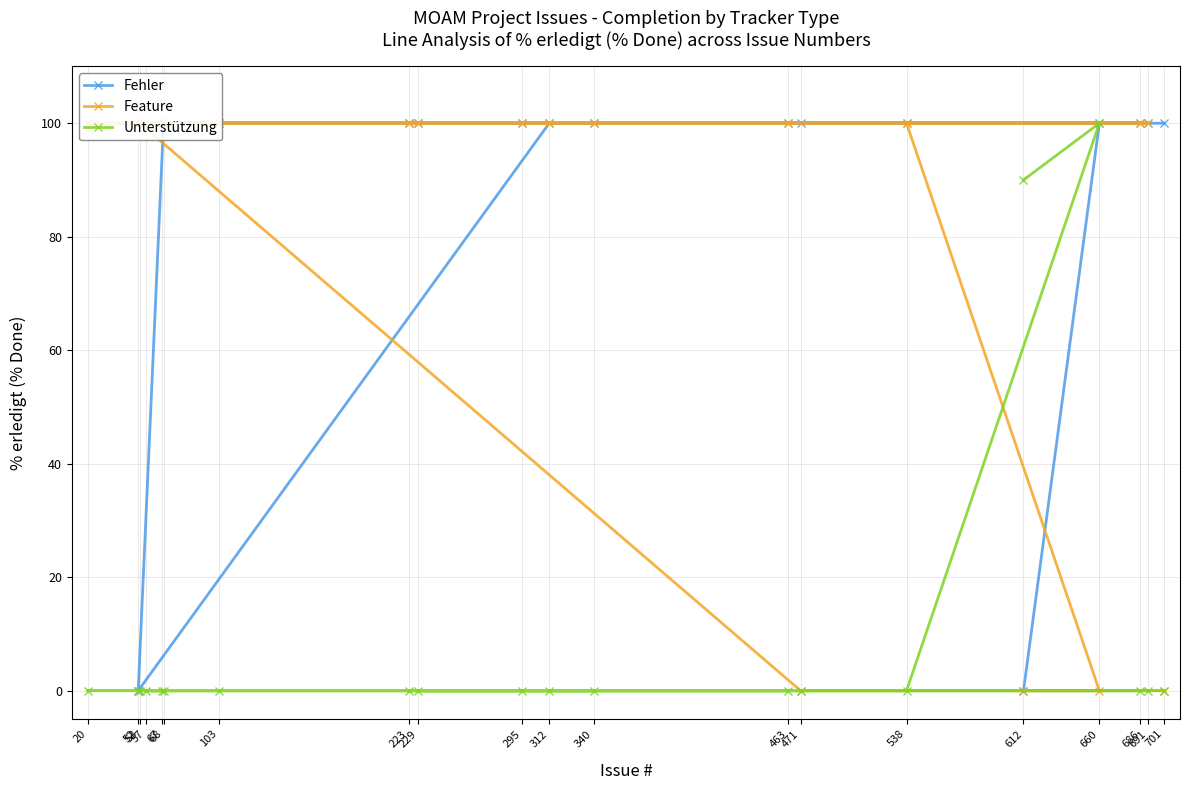

Which series has the largest total across all categories?

Fehler